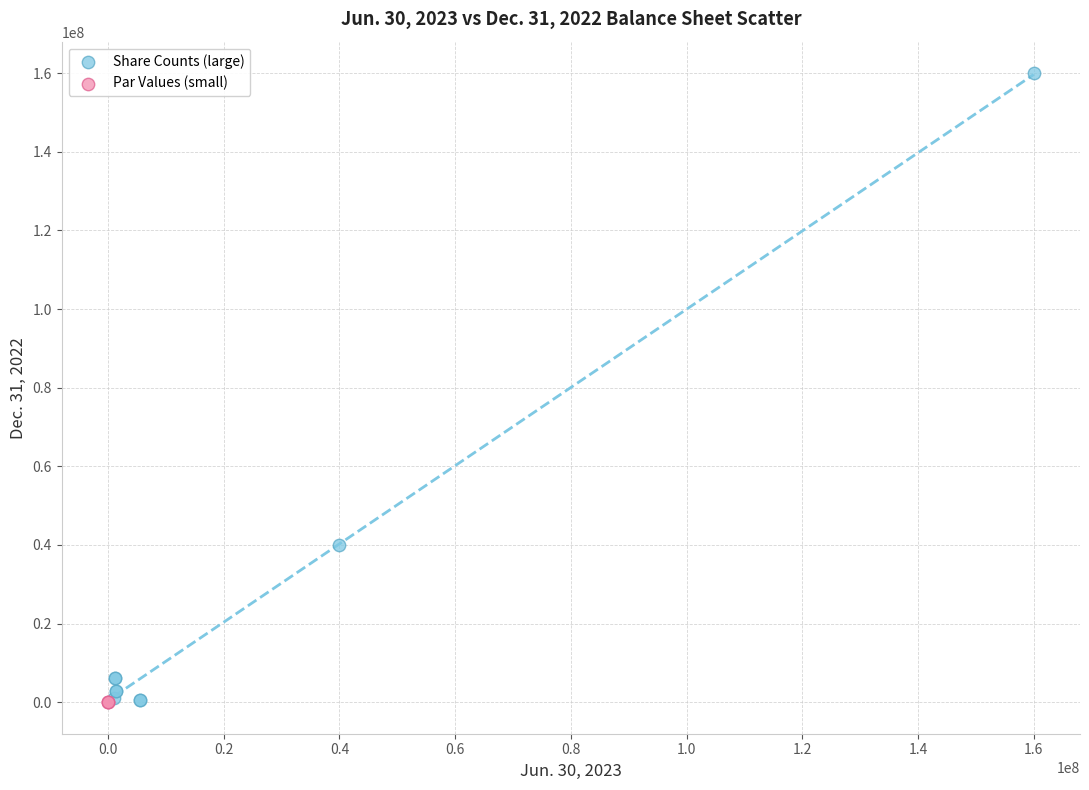

Which series reaches the maximum Y coordinate?

Share Counts (large)